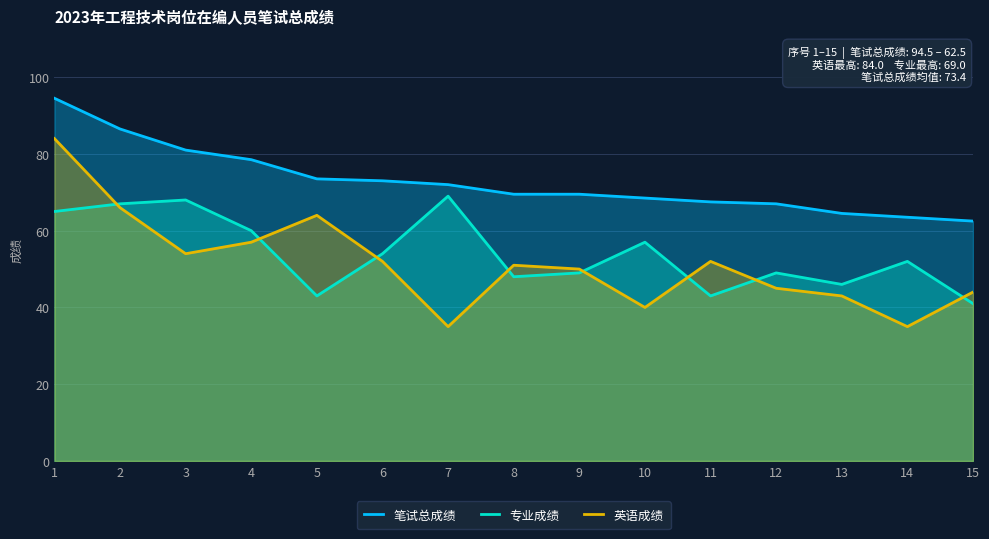

Which has a higher value, 12 or 15?

12